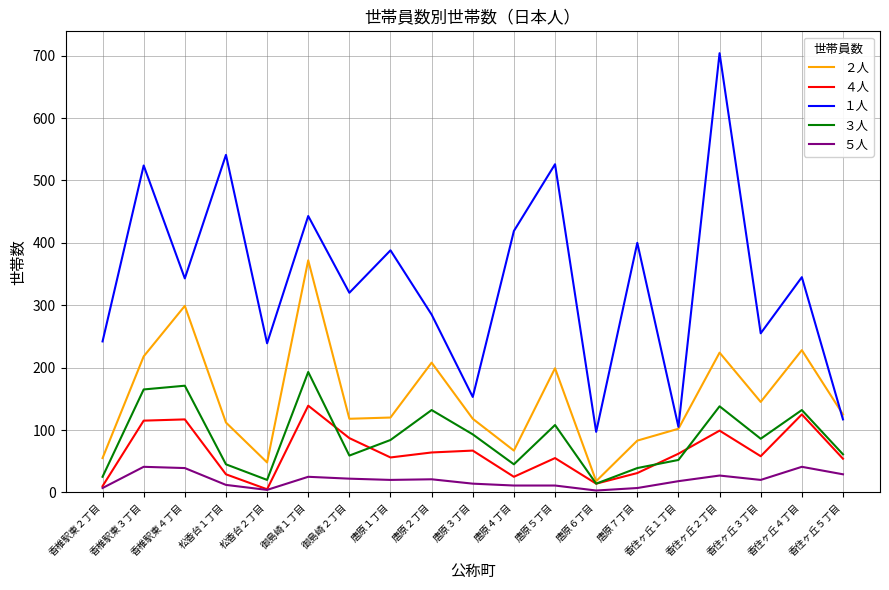

True or false: １人 and ４人 intersect in this chart.

False